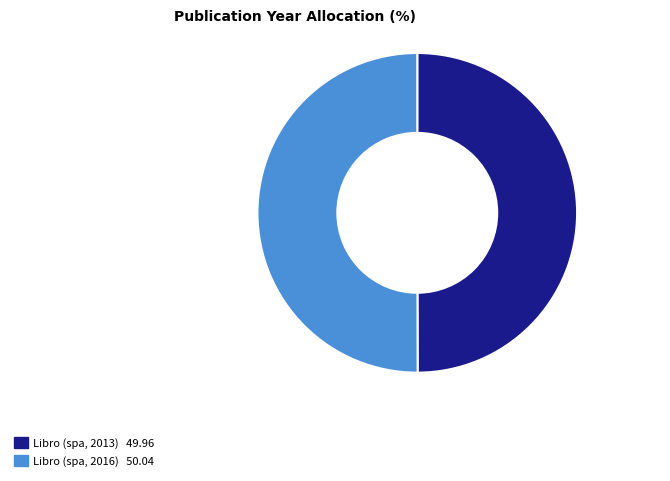

The Libro (spa, 2013) slice represents 42% of the pie. True or false?

False